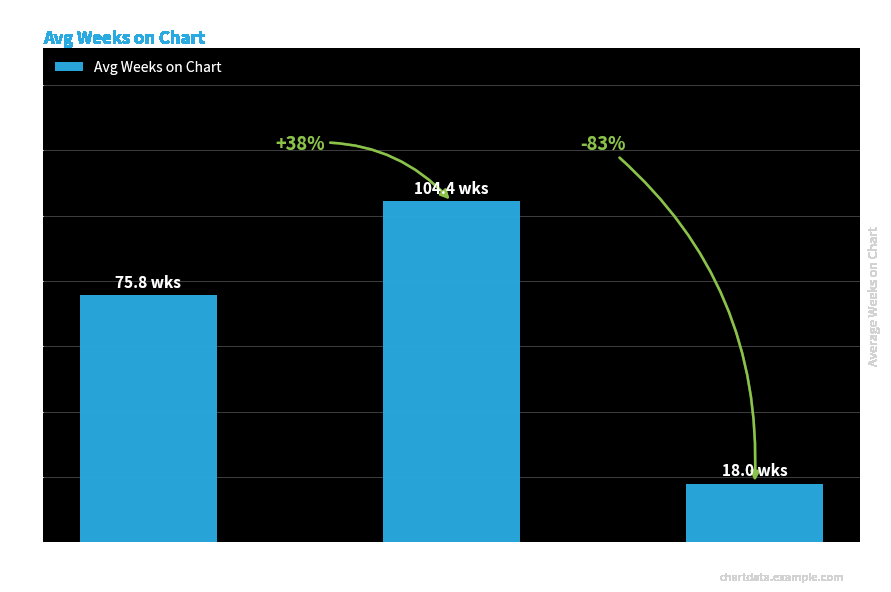

True or false: the data shows 18.0 at —.

True